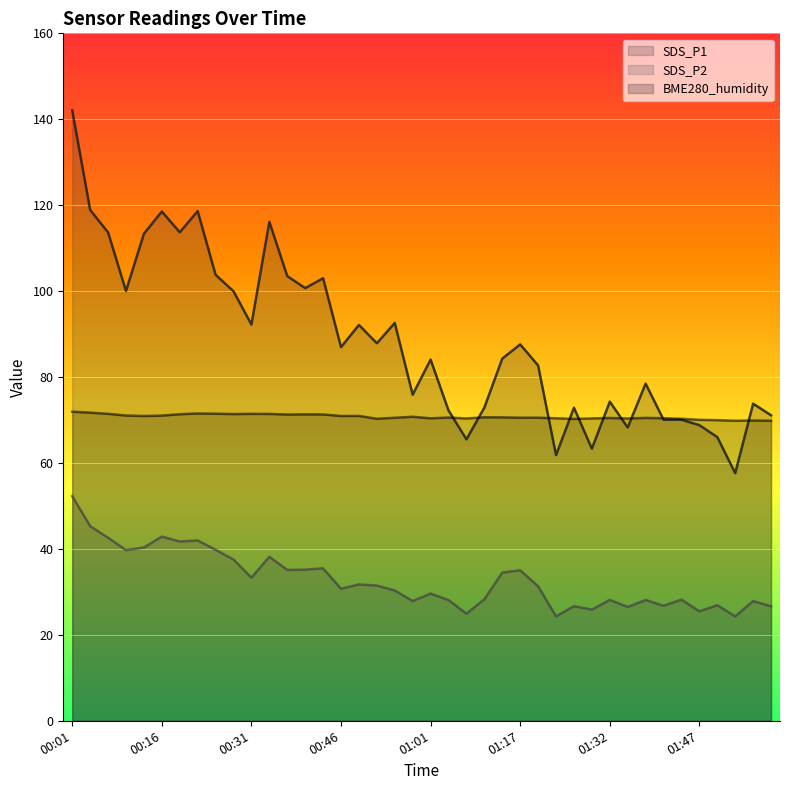

Which category has the lowest value in the SDS_P2 series?

01:23